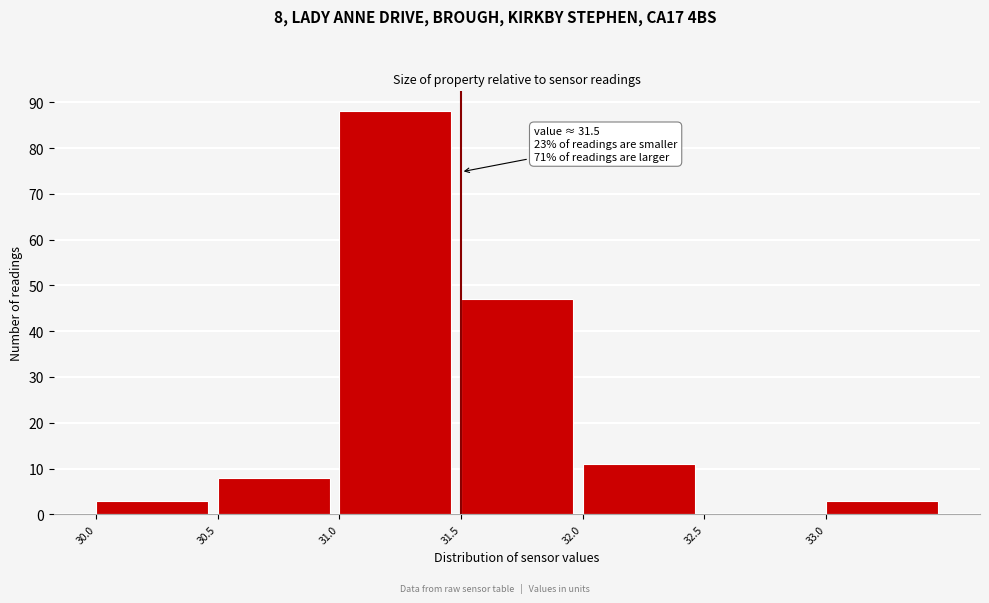

Over which range of the x-axis is the bar tallest?

31.0 to 31.5